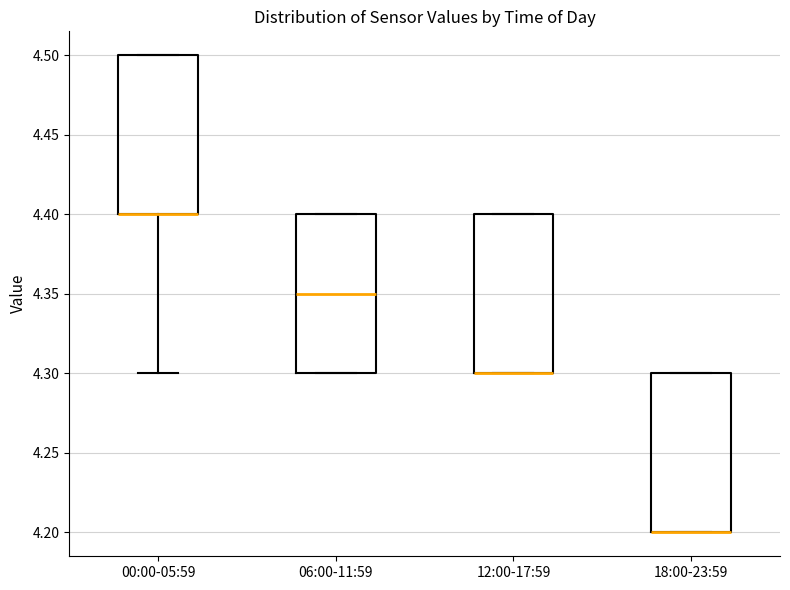

Reading left to right, transcribe this box plot: for each box, give where its median line is, the range the box spans, and where its two whiskers end, as read against the y-axis. The values are not printed on the chart, so give them approximately, as read against the axis.

00:00-05:59: median 4.40 (drawn on the box's lower edge), box 4.40 to 4.50, whiskers 4.30 to 4.50
06:00-11:59: median 4.35, box 4.30 to 4.40, whiskers 4.30 to 4.40
12:00-17:59: median 4.30 (drawn on the box's lower edge), box 4.30 to 4.40, whiskers 4.30 to 4.40
18:00-23:59: median 4.20 (drawn on the box's lower edge), box 4.20 to 4.30, whiskers 4.20 to 4.30